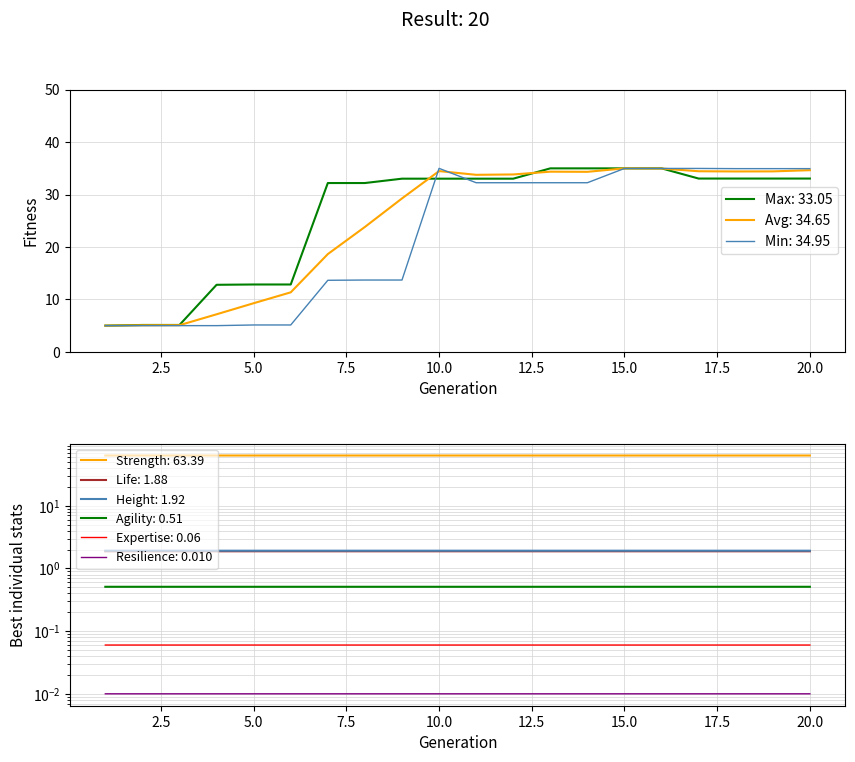

Rank the categories by value from lowest to highest.

1, 3, 2, 4, 6, 5, 11, 18, 15, 8, 19, 14, 16, 7, 10, 12, 20, 9, 17, 13